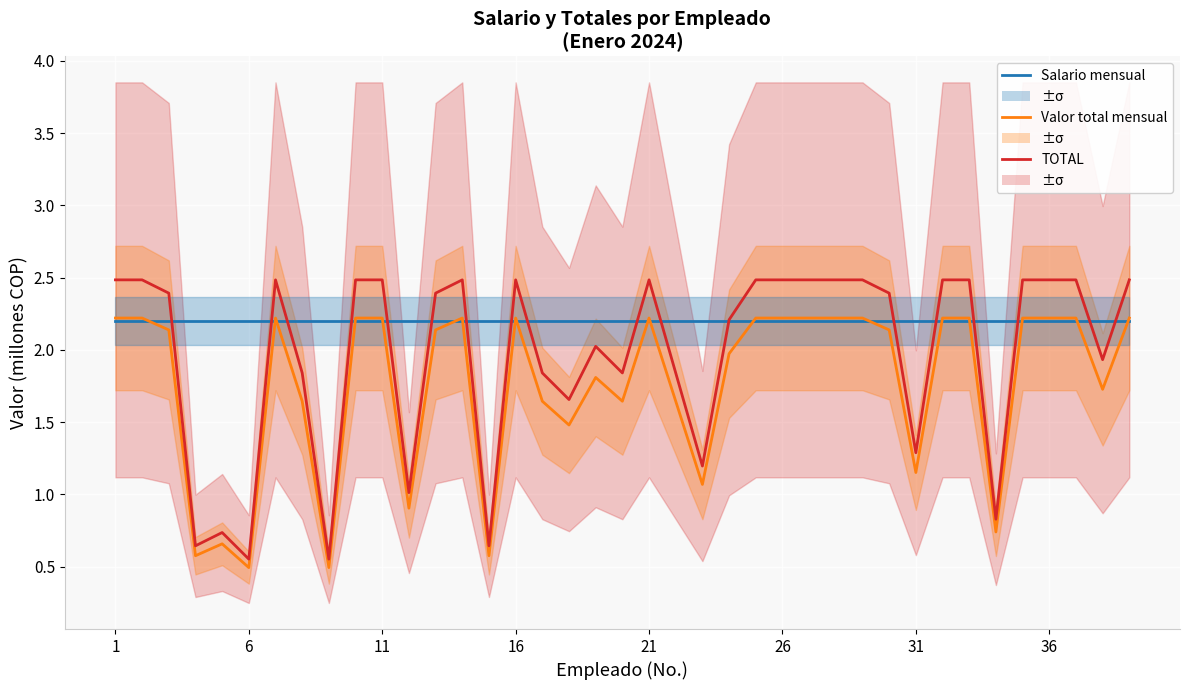

What is the value of the Valor total mensual point at the 34th from the left?

0.7